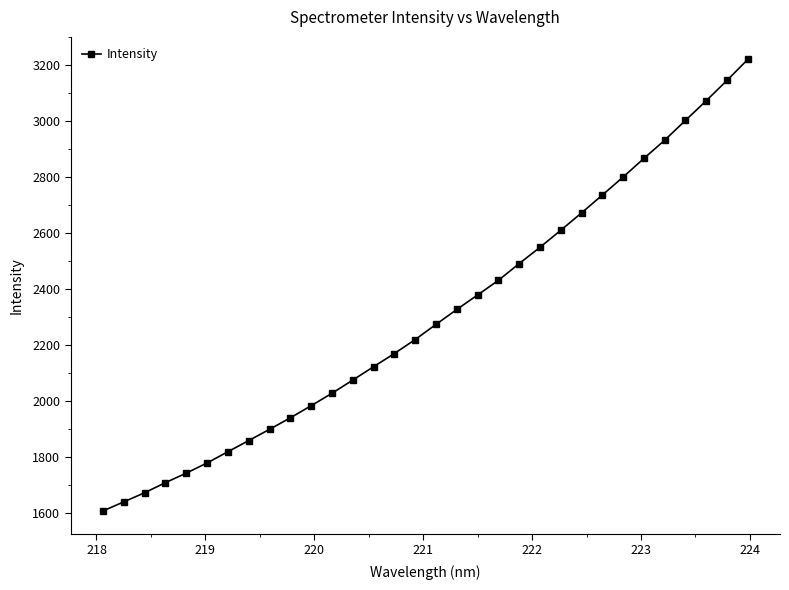

How many distinct data groups are displayed?

1